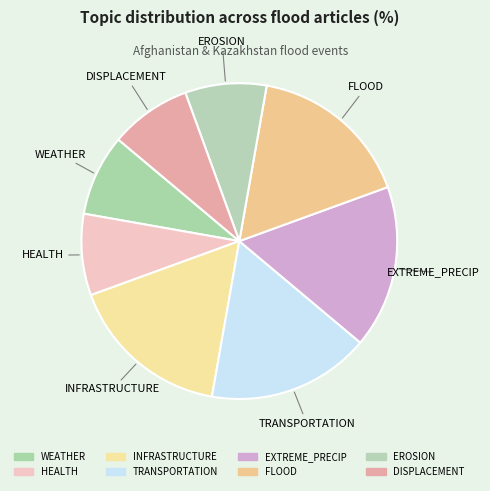

Count the number of slices in the pie.

8